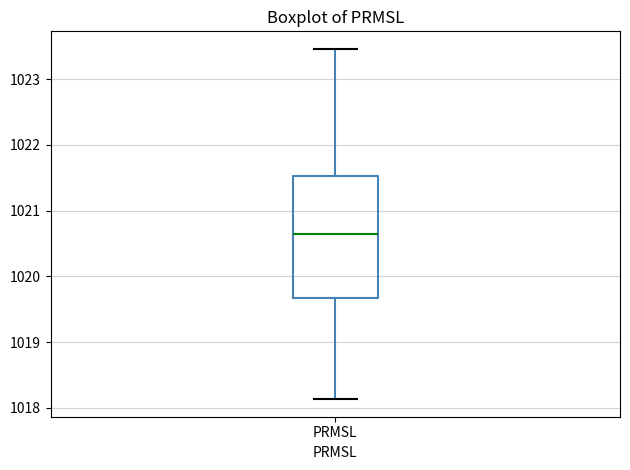

Where does the lower whisker of the box for PRMSL end on the y-axis? The values are not printed on the chart, so give them approximately, as read against the axis.

1018.1